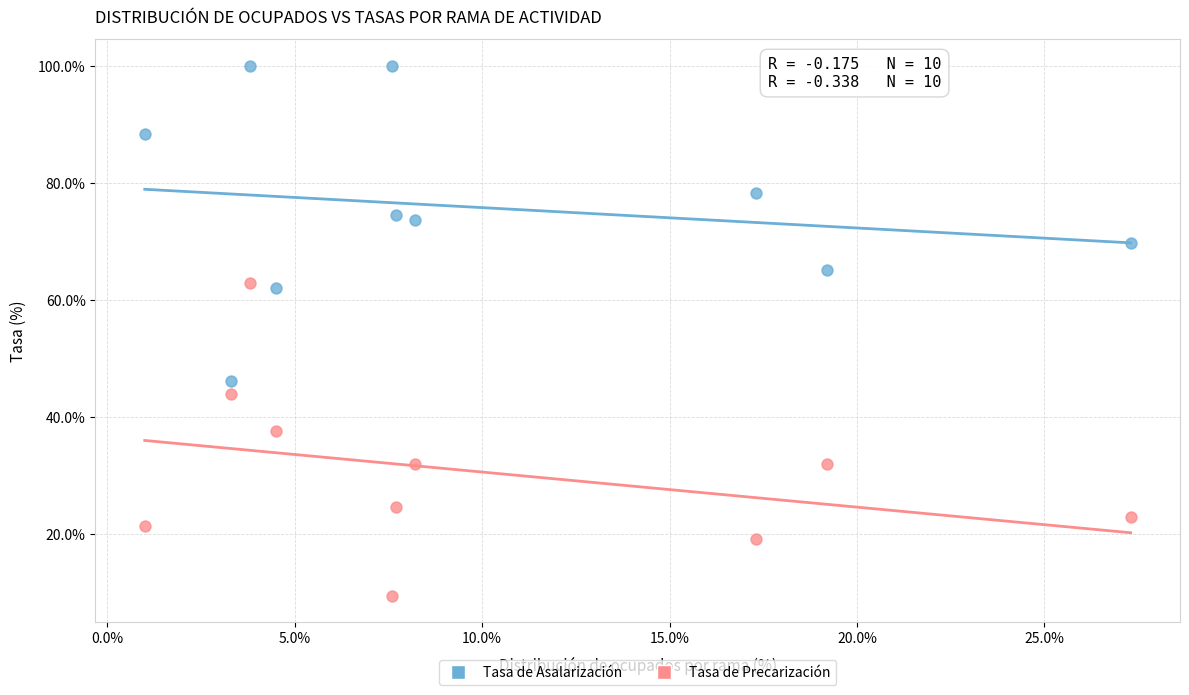

Which series contains the highest Y value?

Tasa de Asalarización